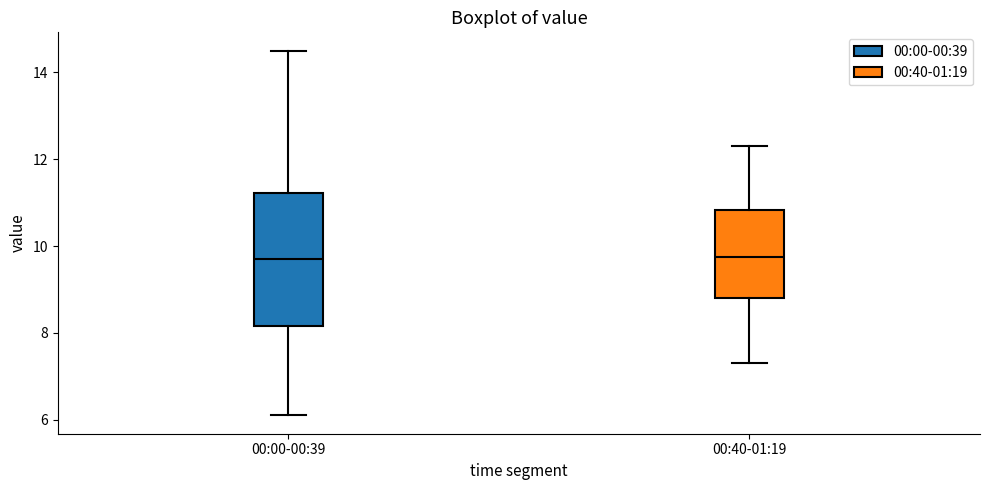

Reading left to right, read every box against the y-axis: the position of its median line, the range the box covers, and the ends of its whiskers. The values are not printed on the chart, so give them approximately, as read against the axis.

00:00-00:39: median 9.8, box 8.2 to 11.2, whiskers 6.2 to 14.6
00:40-01:19: median 9.8, box 8.8 to 10.8, whiskers 7.4 to 12.4